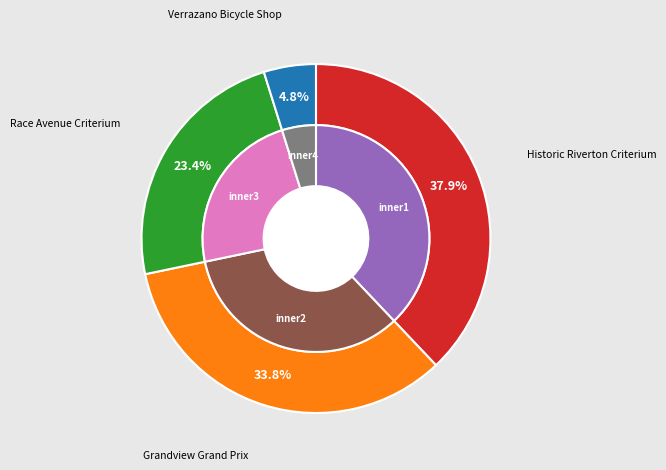

Which slice is the largest?

Historic Riverton Criterium